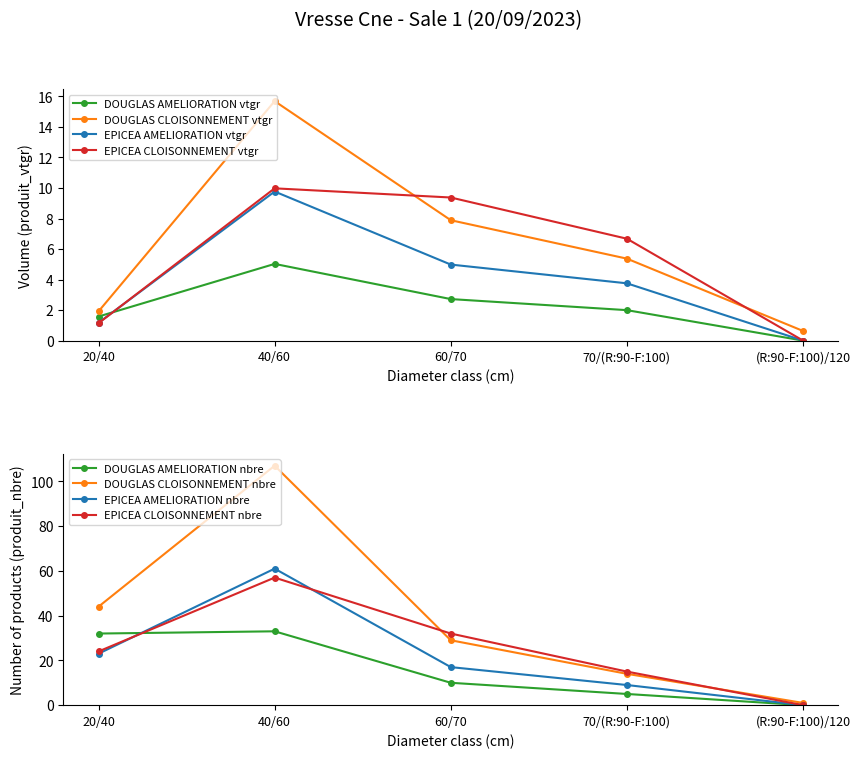

What is the label of the 3rd point from the left?

60/70